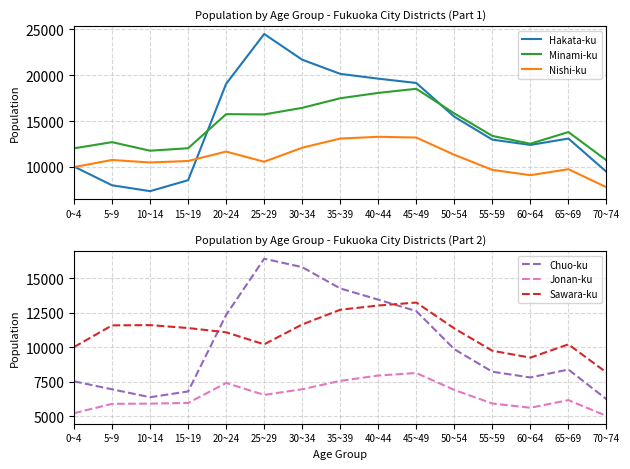

What is the maximum value for Nishi-ku?

13285